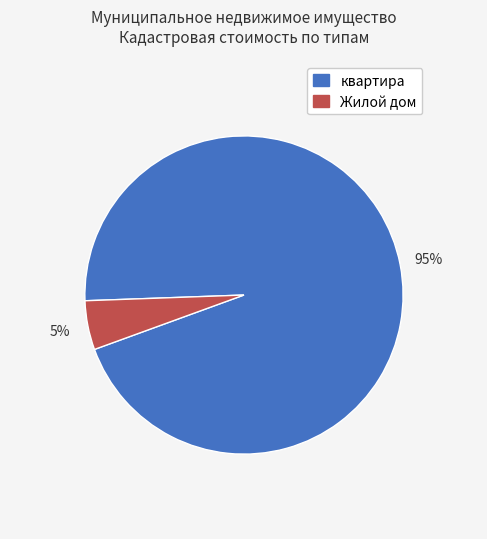

Which slice is the largest?

квартира